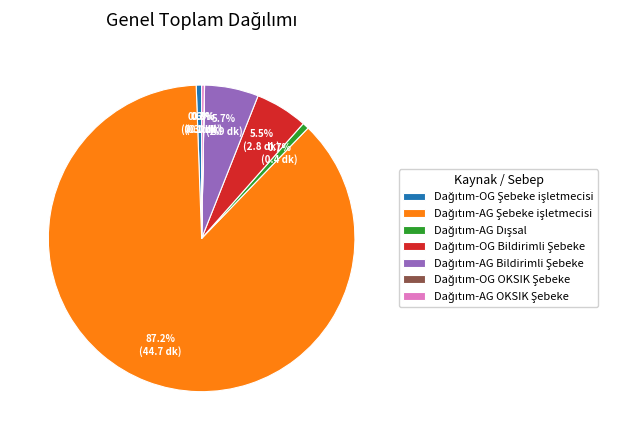

Does any single category account for the majority?

Yes